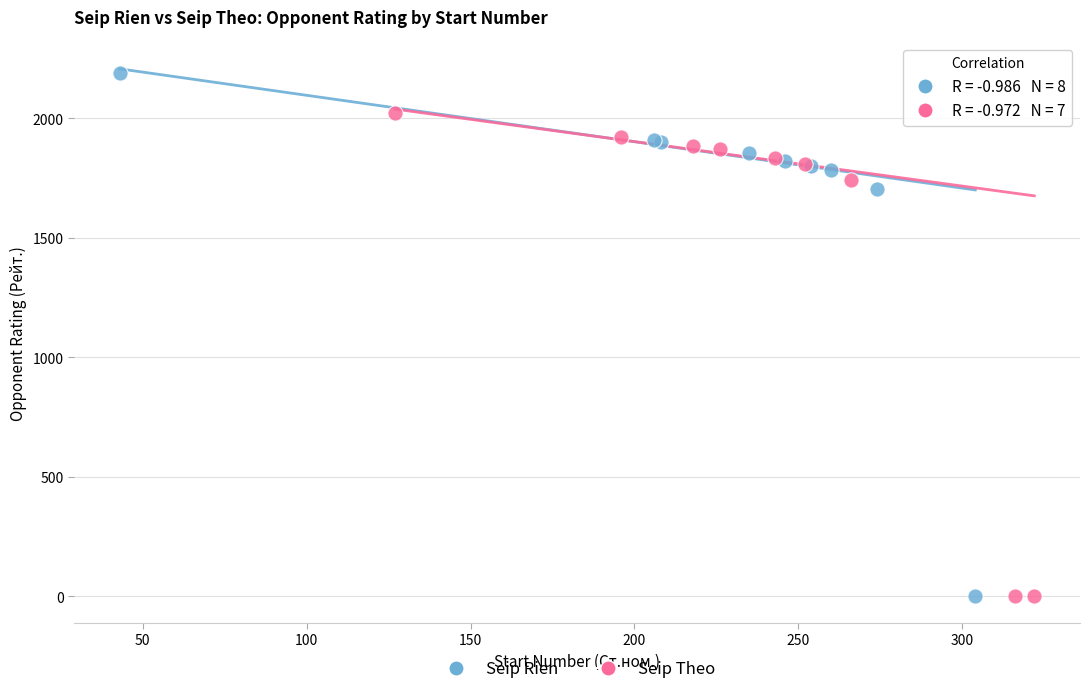

What are all the series names shown in the legend?

Seip Rien, Seip Theo